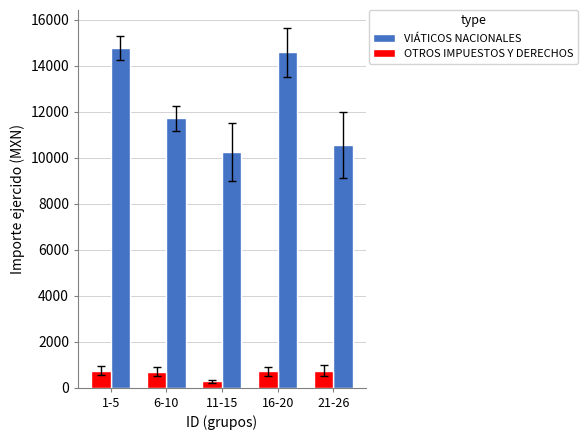

The VIÁTICOS NACIONALES series shows 16415 at 11-15. True or false?

False